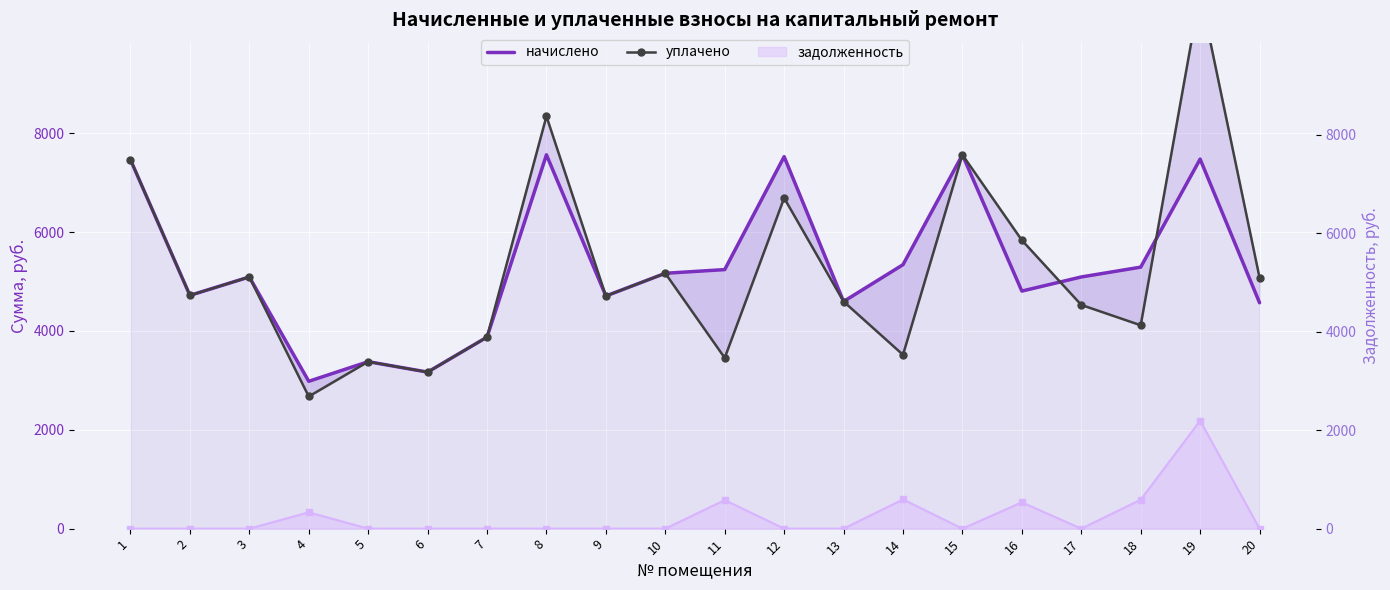

Between 6 and 9, which is larger?

9